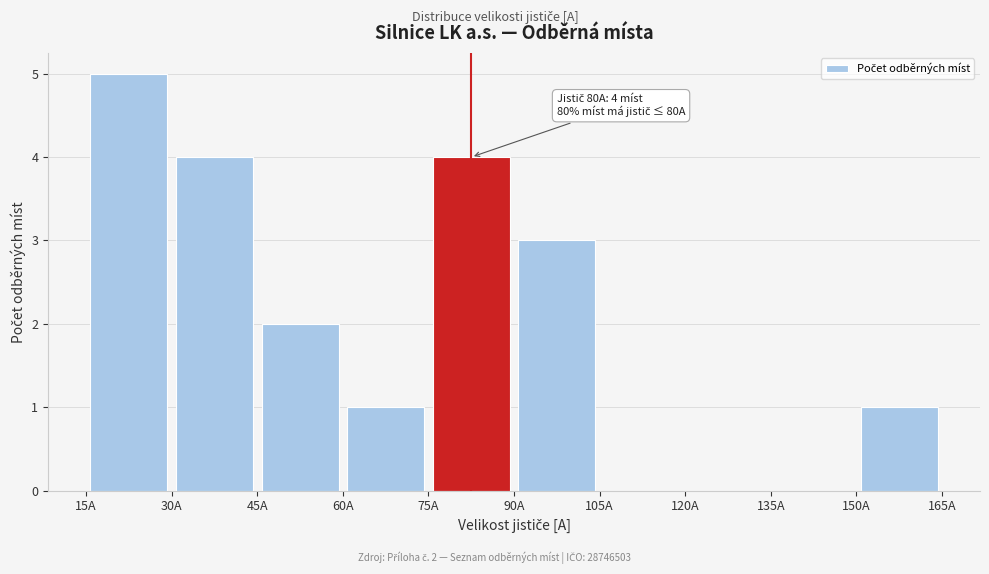

Over which range of the x-axis is the bar tallest?

15 to 30